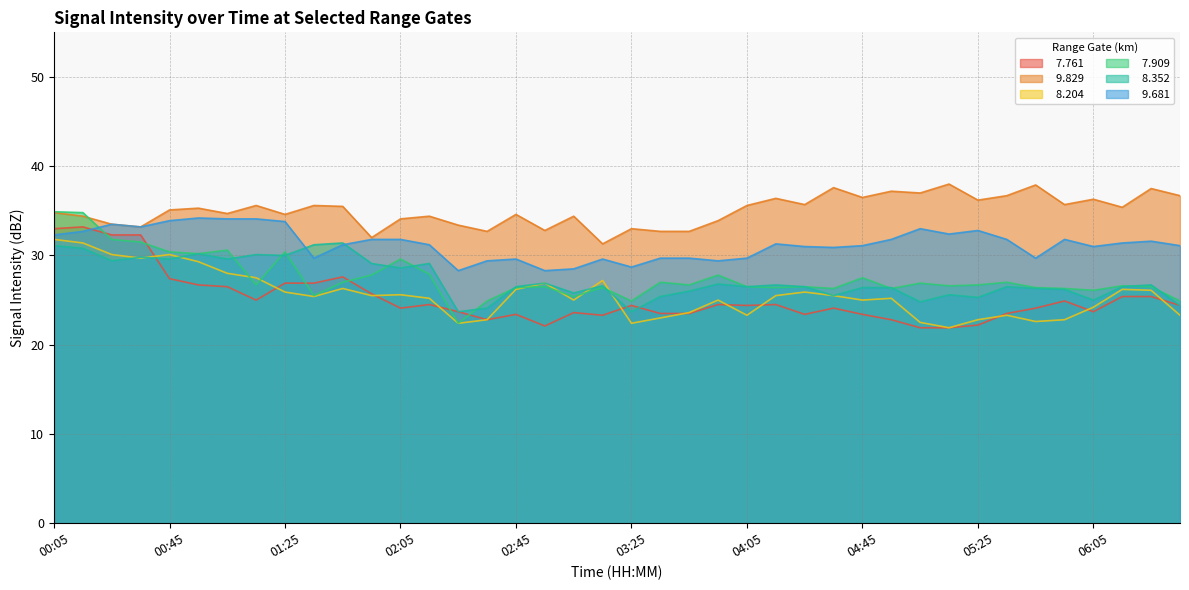

Is it true that   7.761 equals 37.5 at 03:45?

False